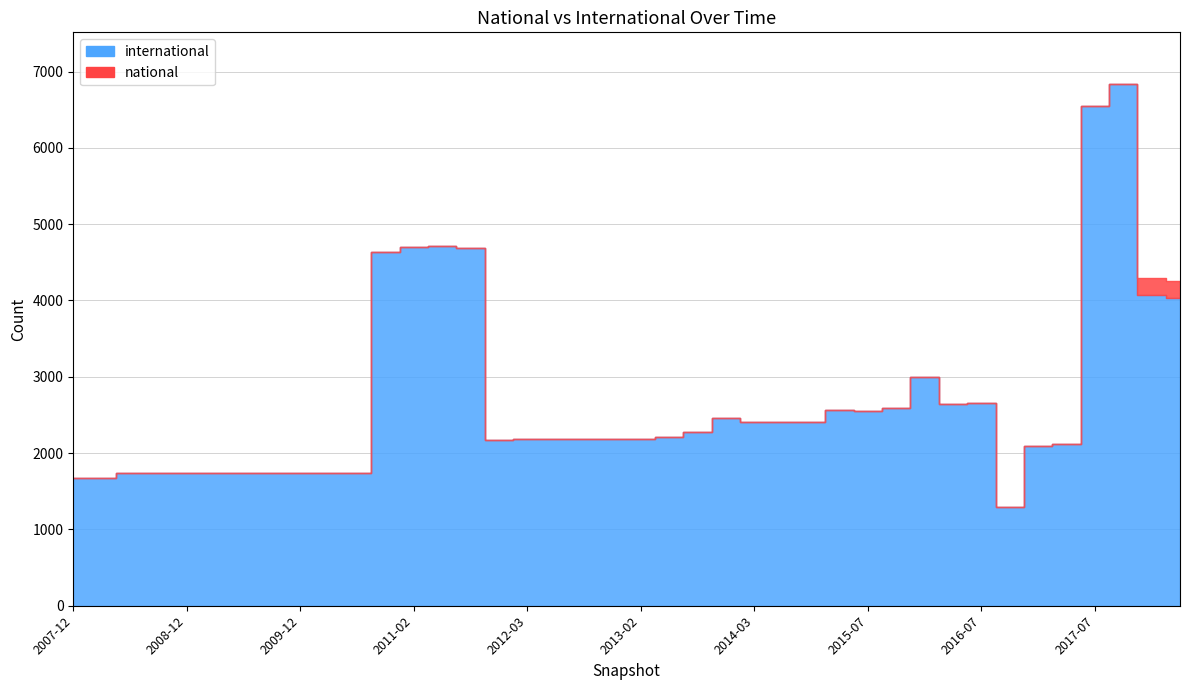

What is the sum of all national values?

454